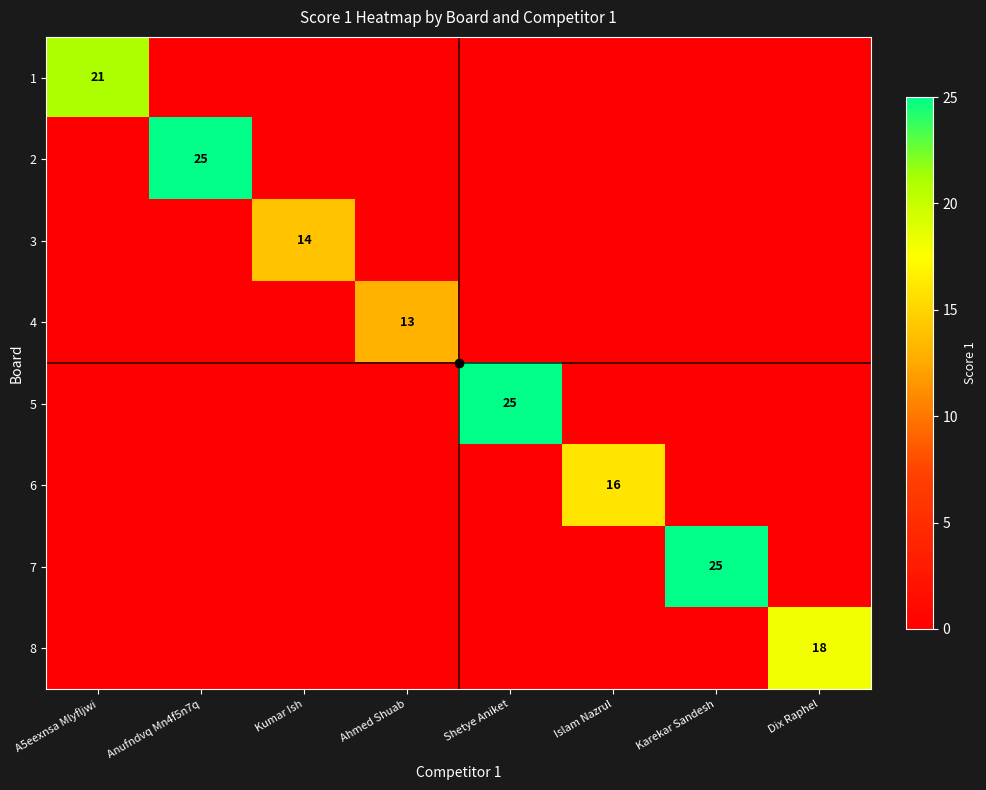

True or false: 8 has a value of 7 at Dix Raphel.

False